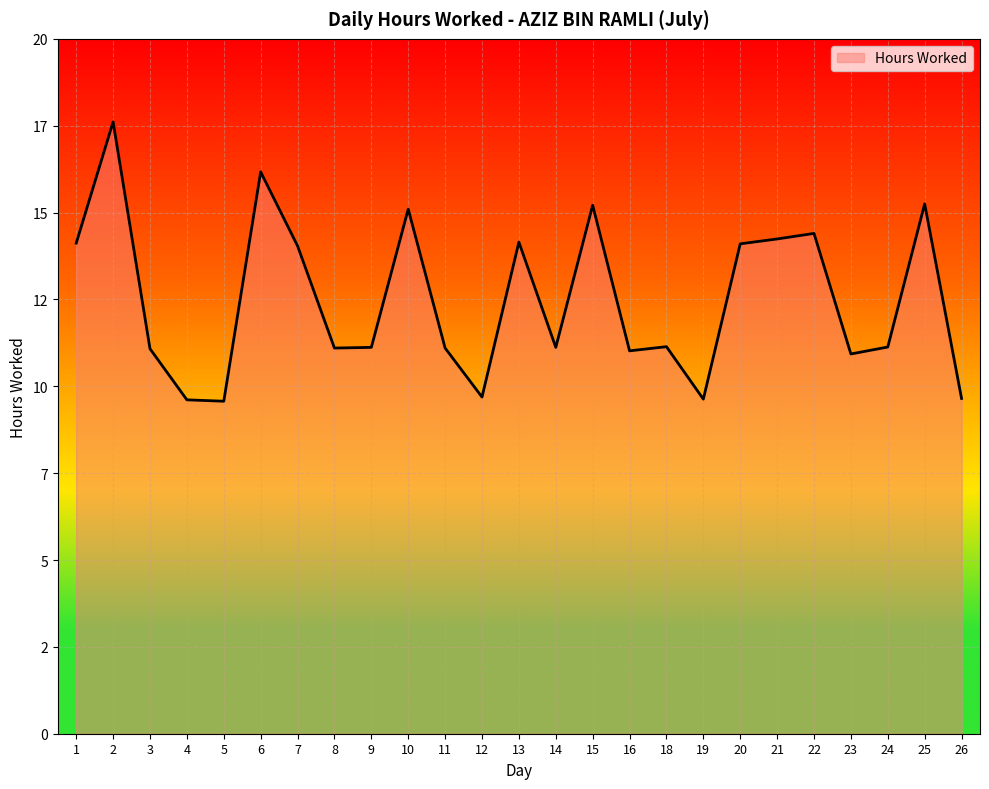

How many lines are shown in the chart?

1